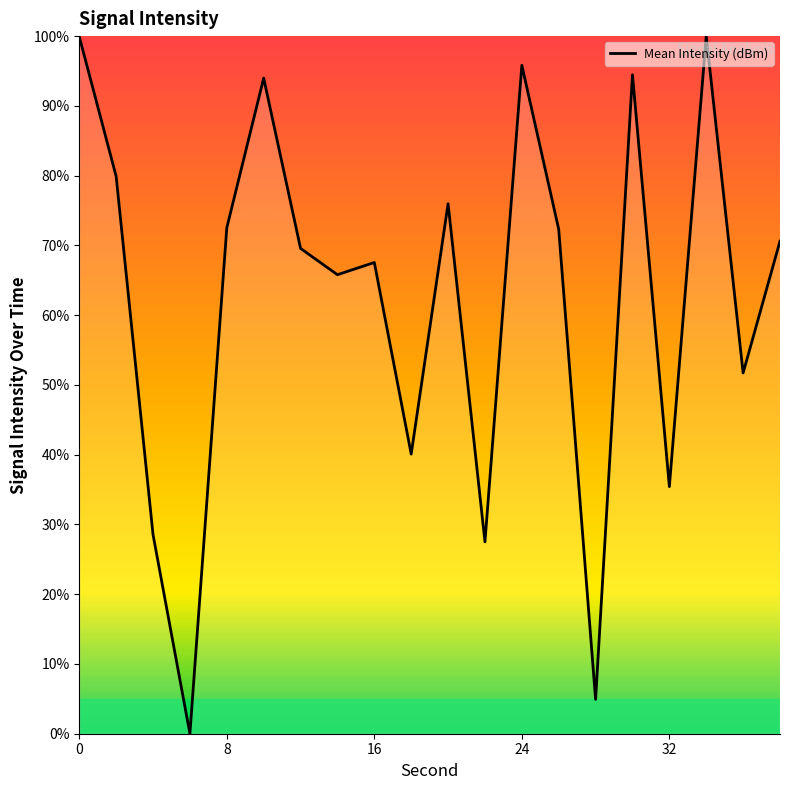

Count the number of data series in this chart.

1